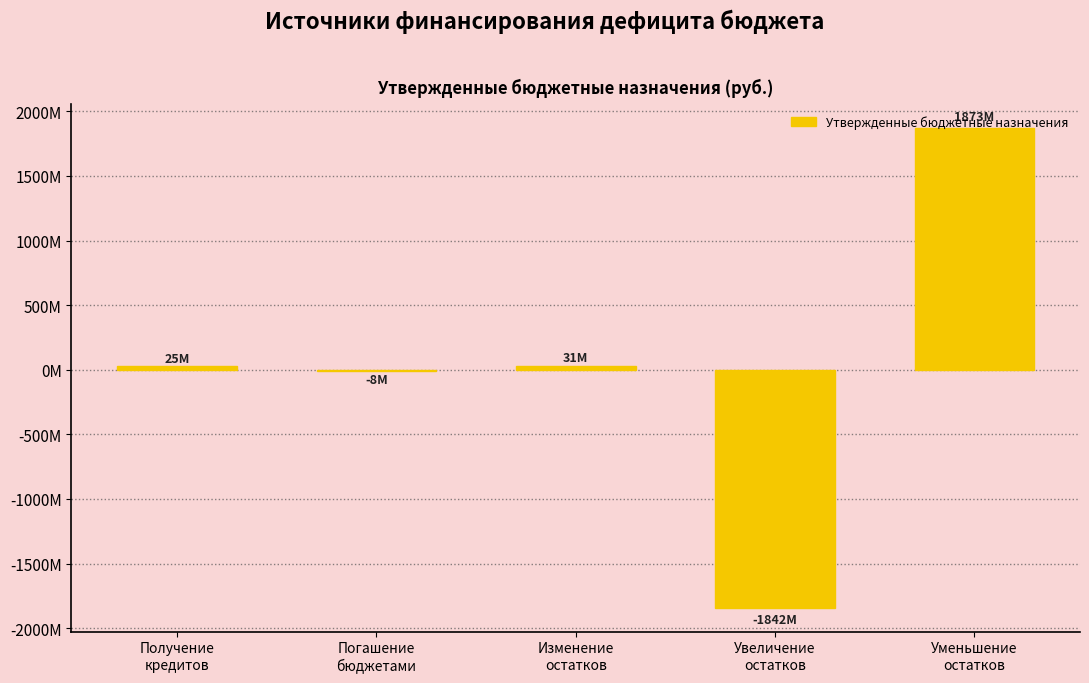

What is the maximum value shown in the chart?

1873181980.7